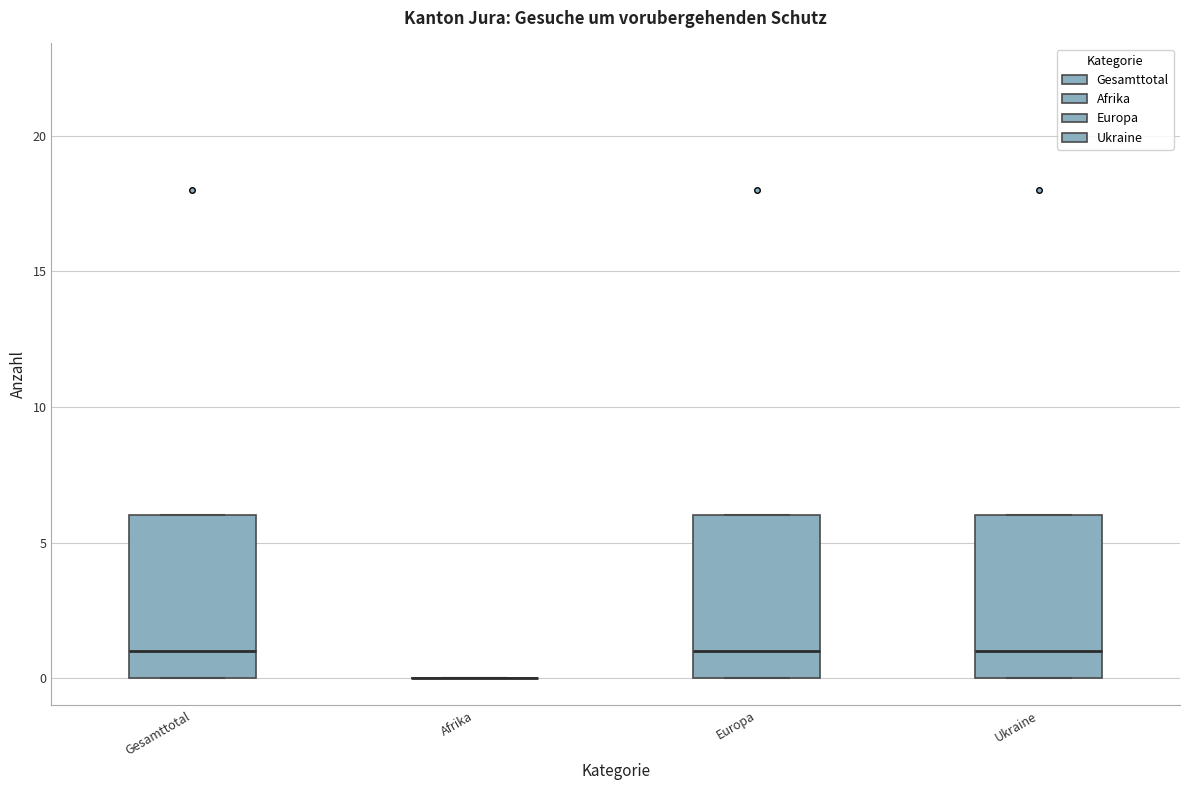

Where is the lower edge of the box for Europa on the y-axis? The values are not printed on the chart, so give them approximately, as read against the axis.

0